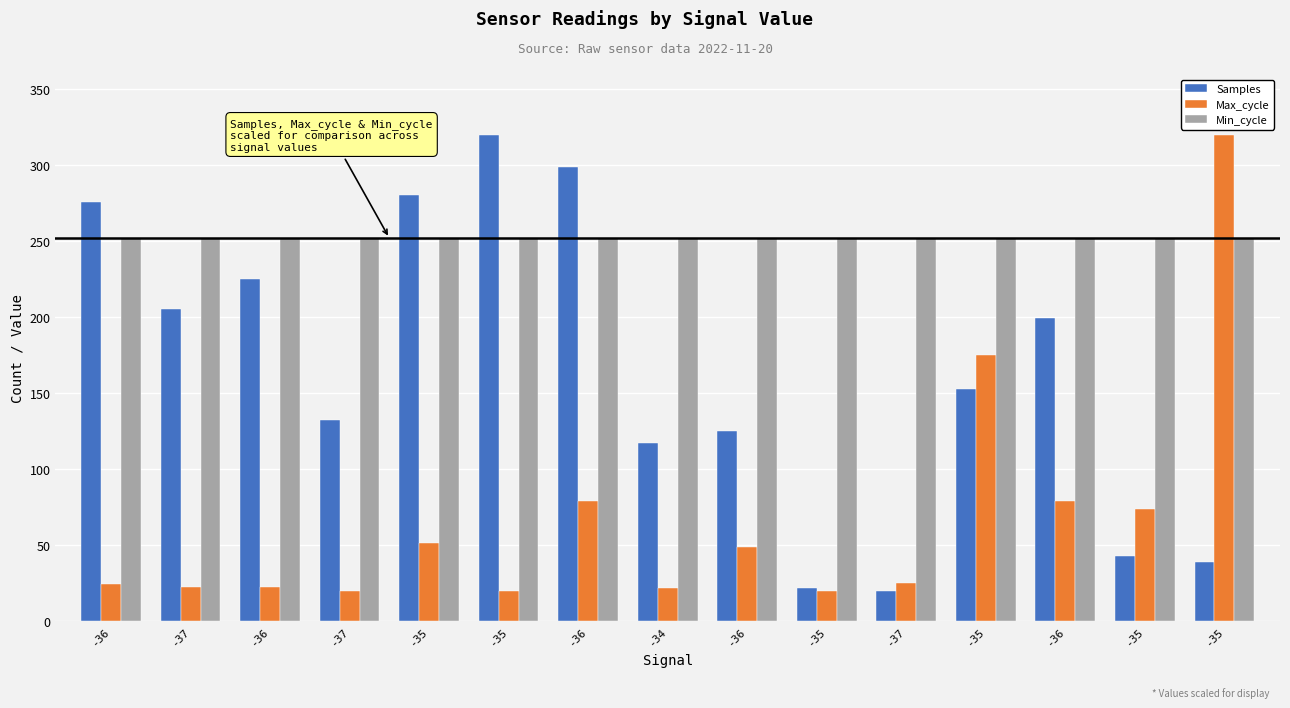

Does the chart contain stacked bars?

No